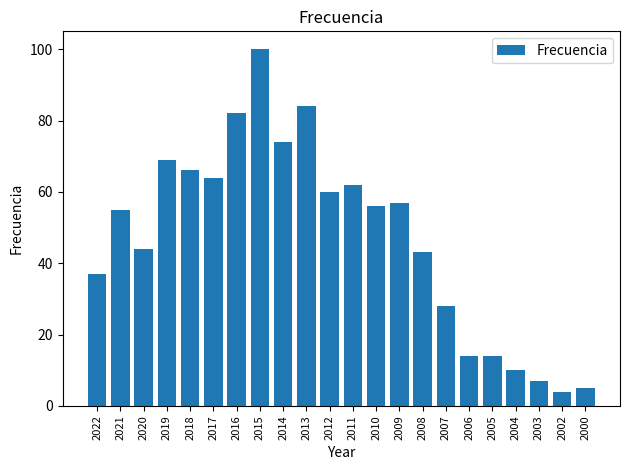

Approximately how many times larger is the value at 2015 compared to 2005?

7.1